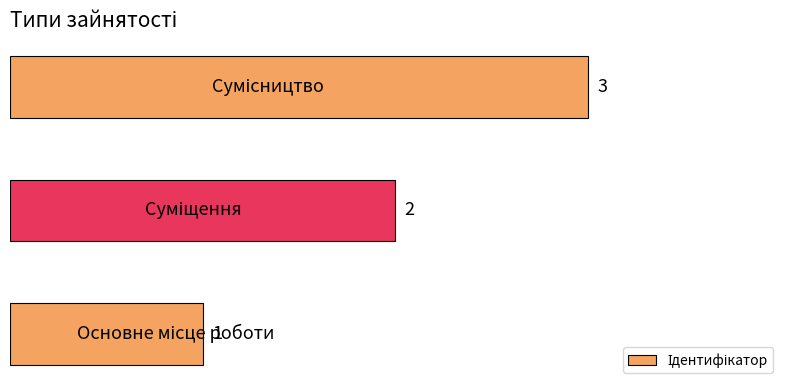

What is the greatest value displayed?

3